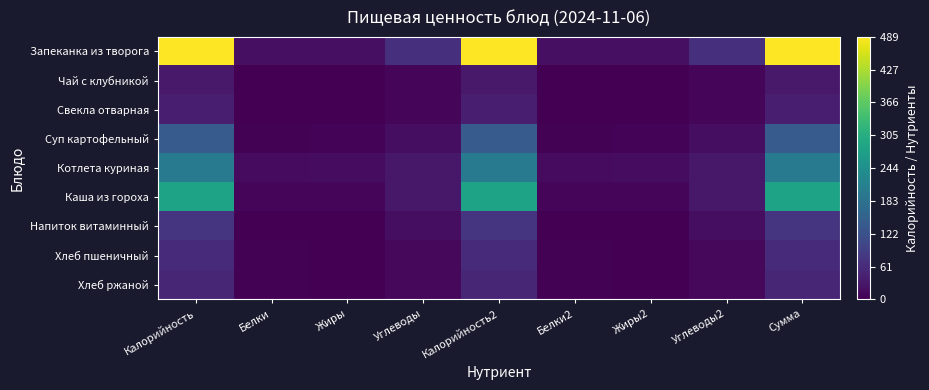

Which has a higher value, Жиры or Белки2?

Жиры